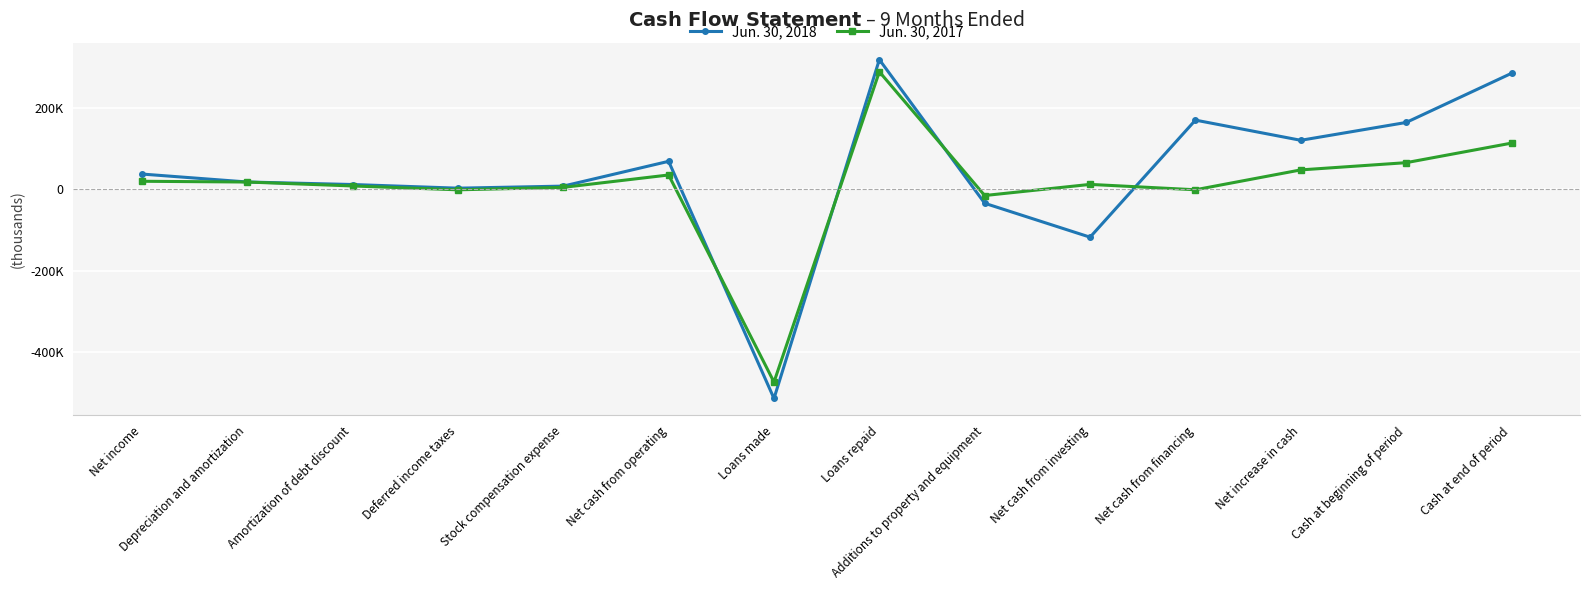

What position from the right is Net cash from investing?

5